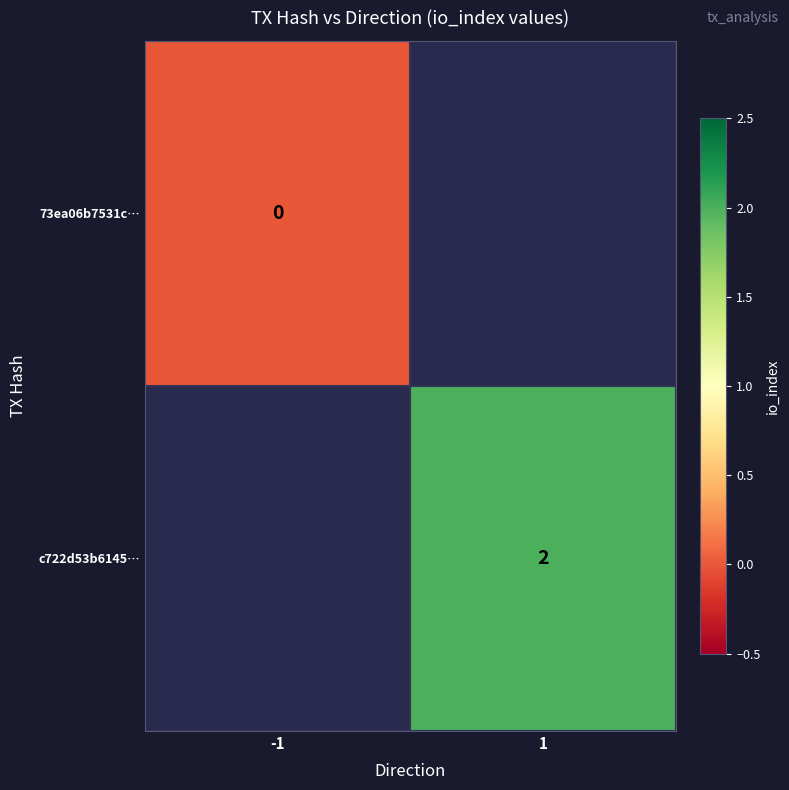

Is it true that c722d53b6145… equals 2 at 1?

True